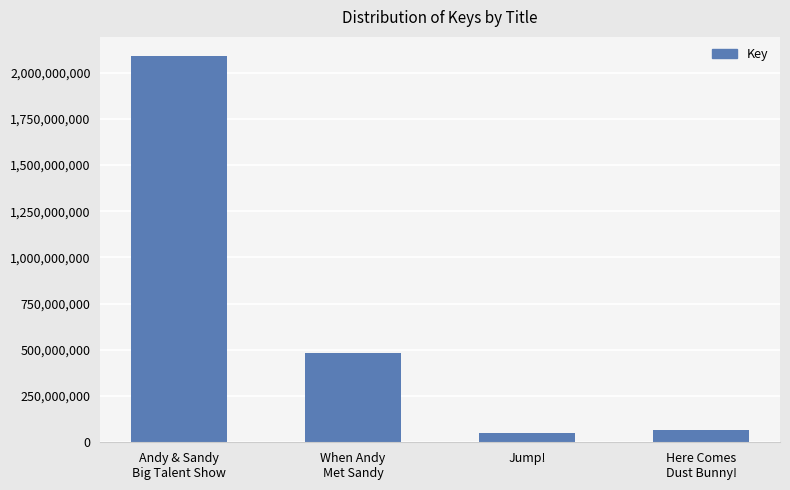

What is the label of the 1st bar from the left?

Andy & Sandy
Big Talent Show